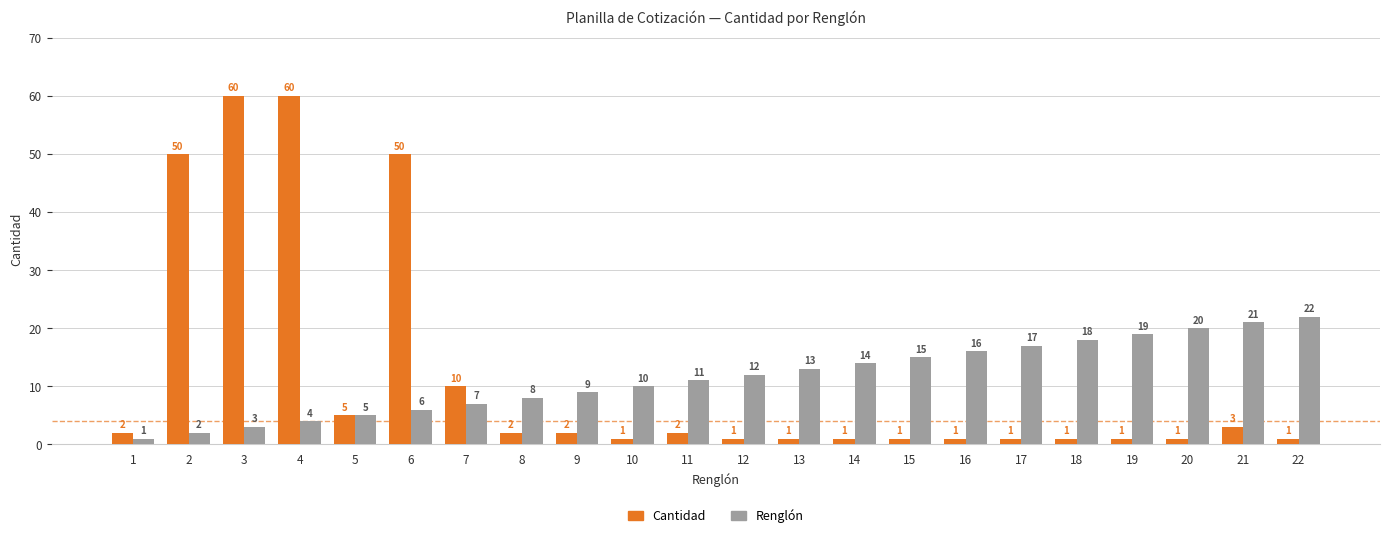

List the series in order of their peak value, lowest first.

Renglón, Cantidad